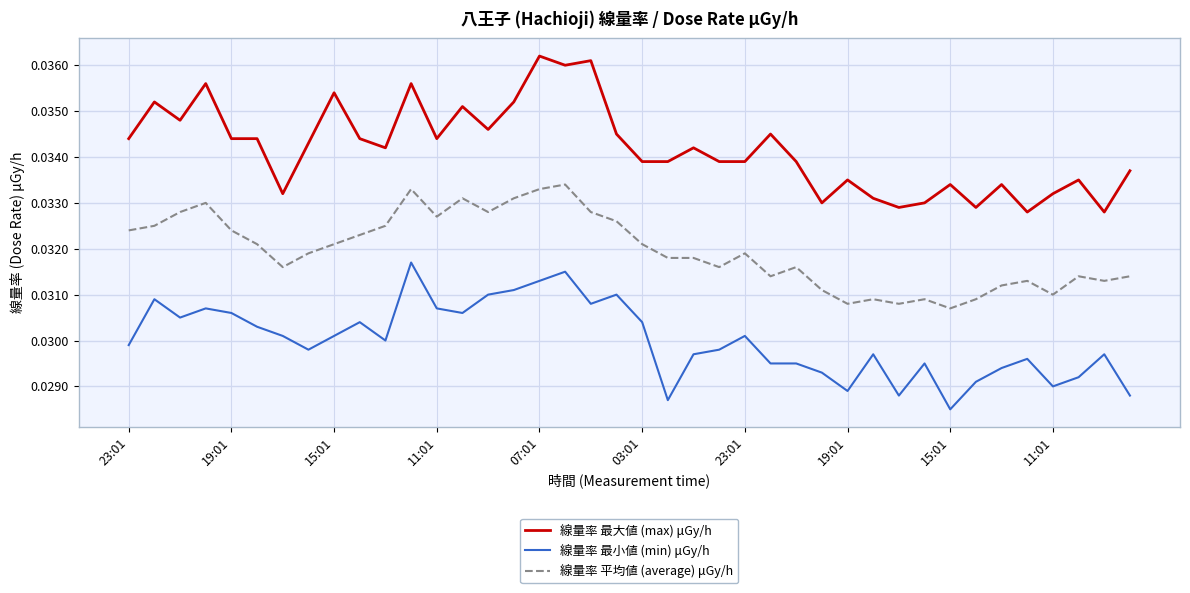

List the series in order of their peak value, highest first.

線量率 最大値 (max) μGy/h, 線量率 平均値 (average) μGy/h, 線量率 最小値 (min) μGy/h